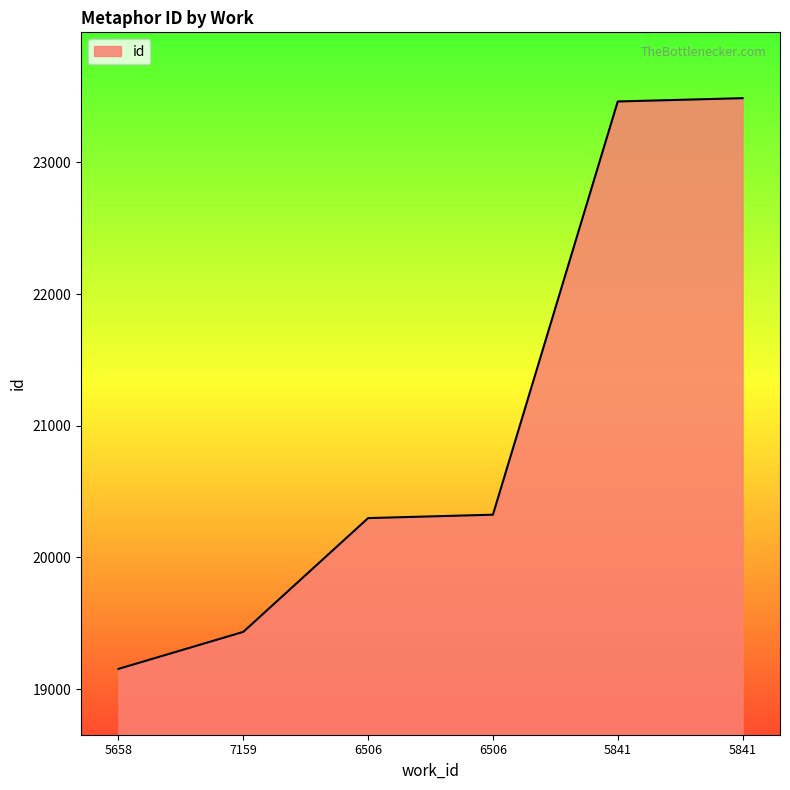

What is the value of the 2nd point from the left?

19435